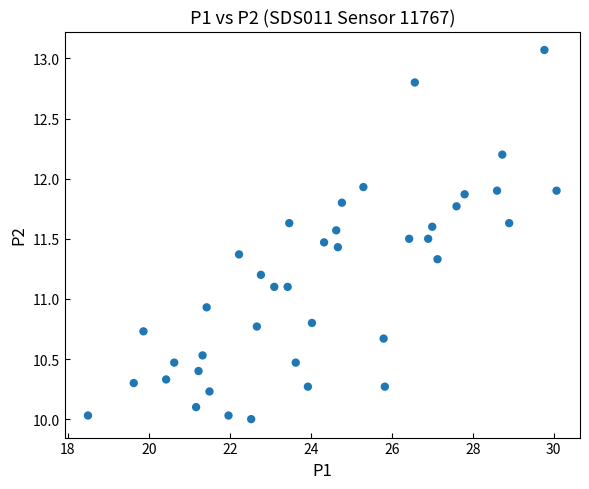

What is the range of X values (max minus min)?

11.6